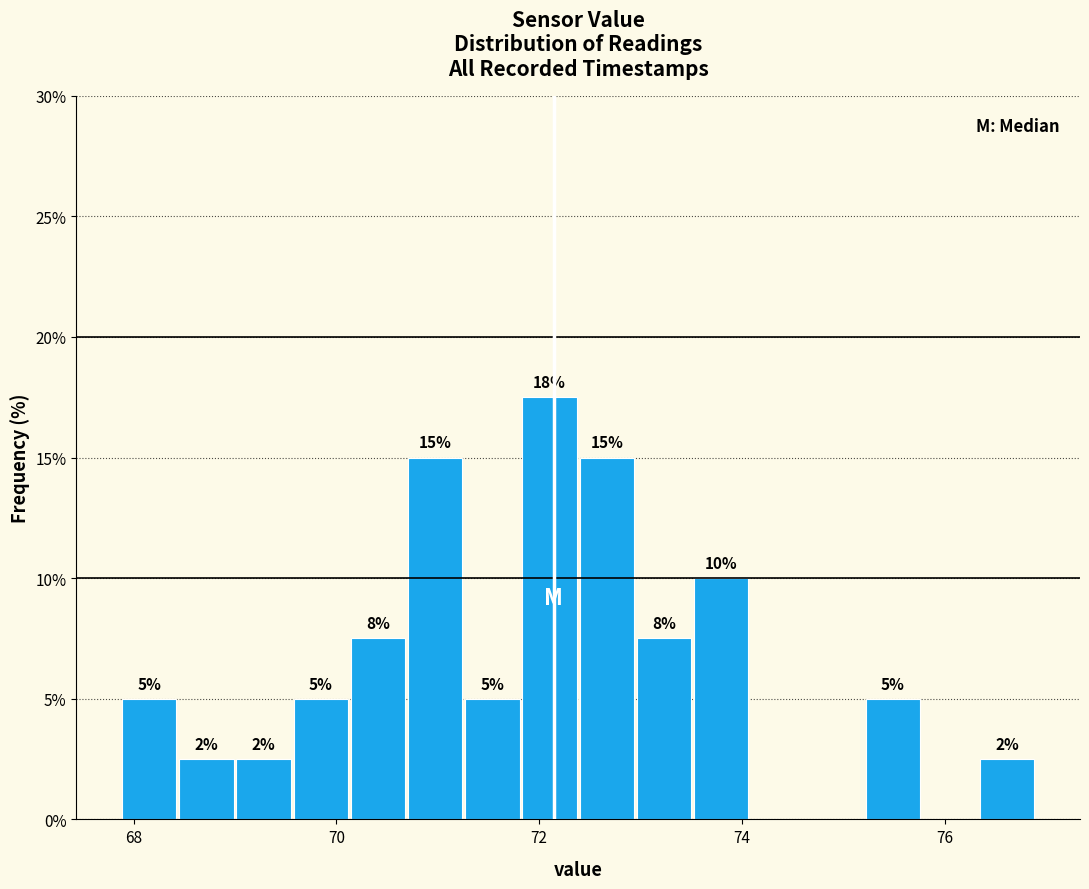

Around what value on the x-axis is the tallest bar? Give the approximate position of its centre, as read against the axis.

72.2